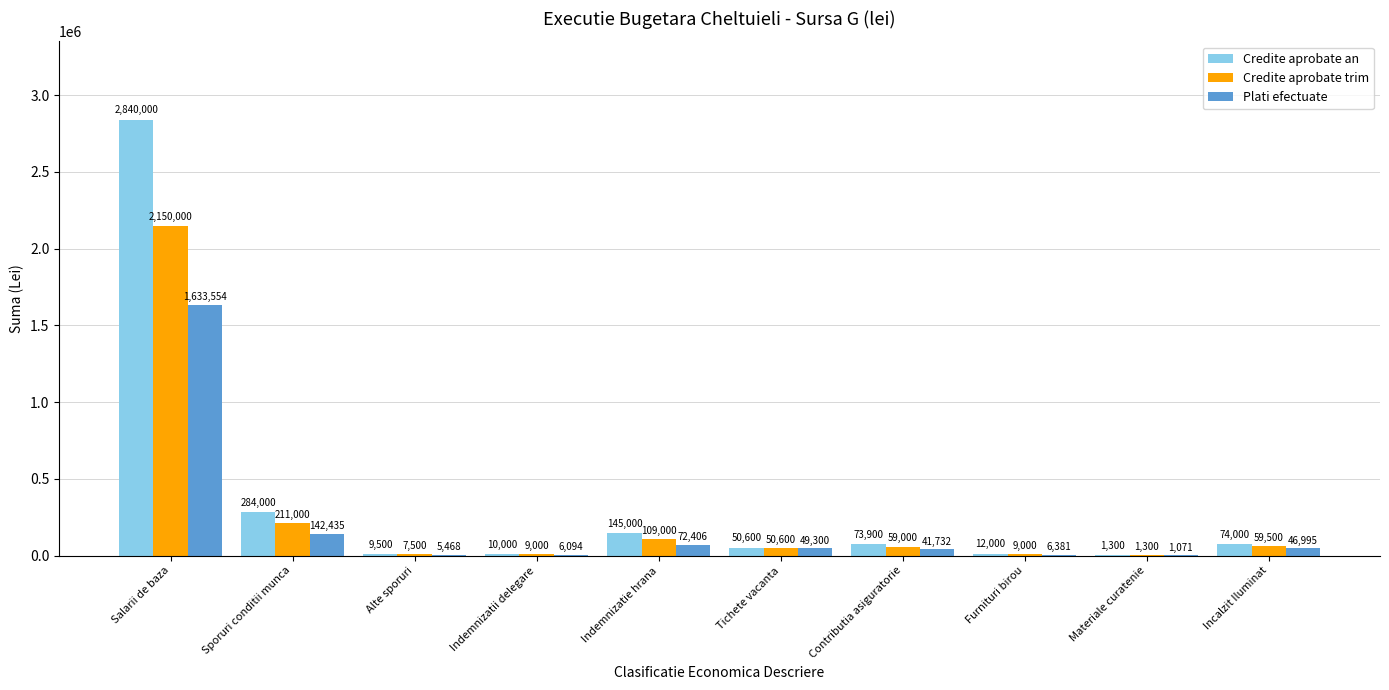

Which series changed the most between Alte sporuri and Tichete vacanta?

Plati efectuate